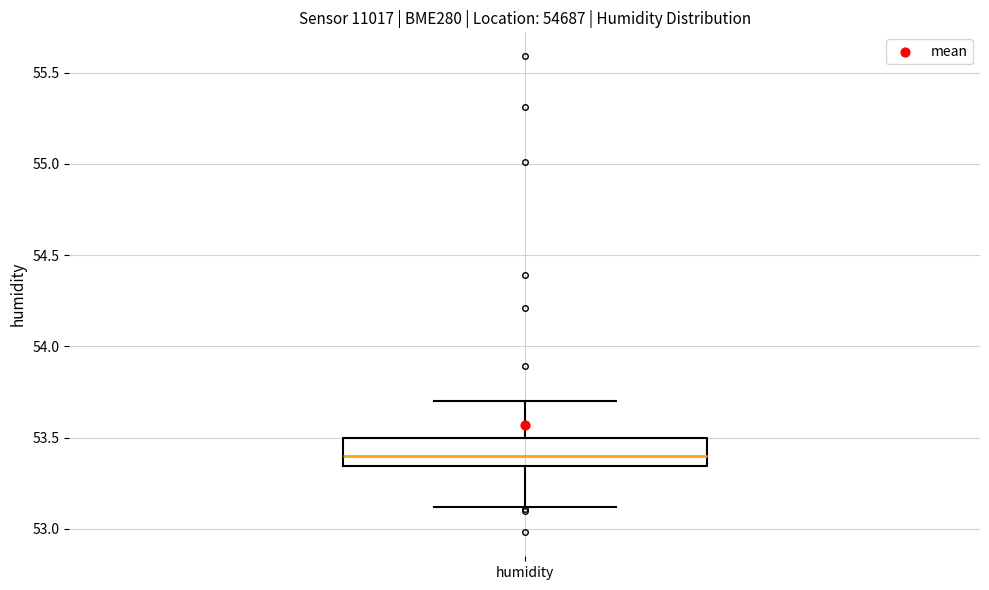

Where is the upper edge of the box for humidity on the y-axis? The values are not printed on the chart, so give them approximately, as read against the axis.

53.50